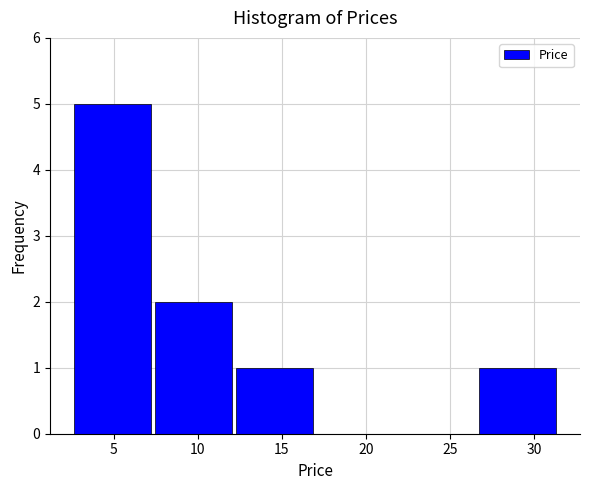

Which range on the x-axis has the tallest bar?

2.5 to 7.5